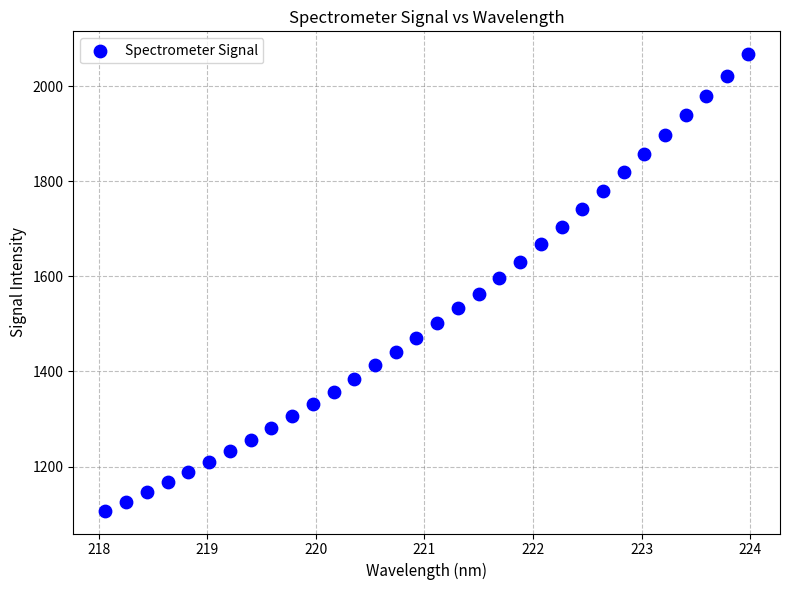

What is the range of Y values (max minus min)?

960.6